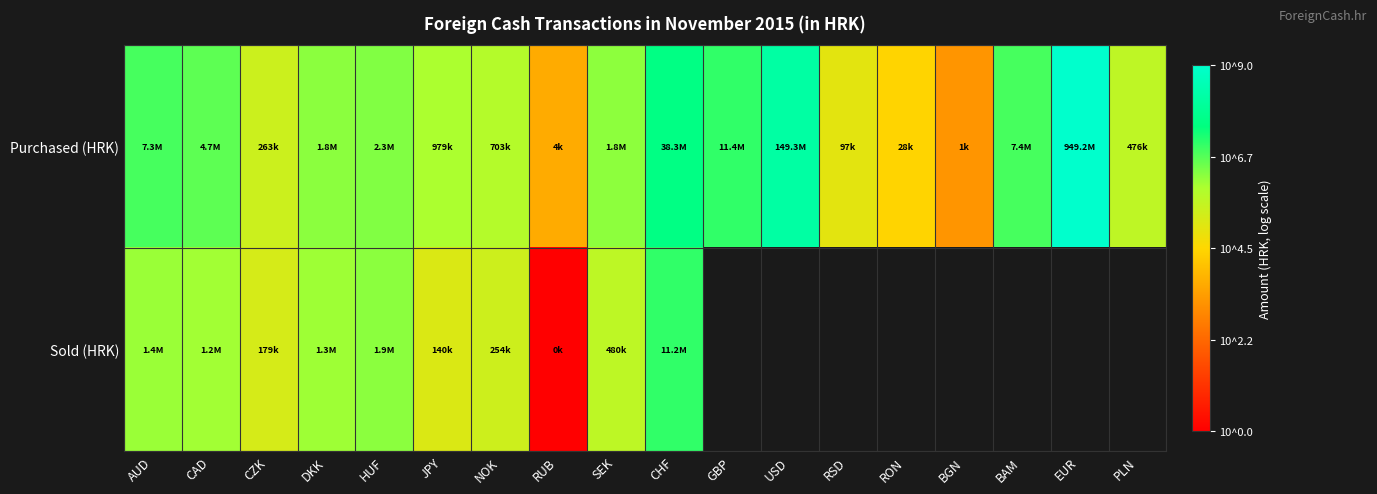

Rank the series by their maximum value, from lowest to highest.

Sold (HRK), Purchased (HRK)